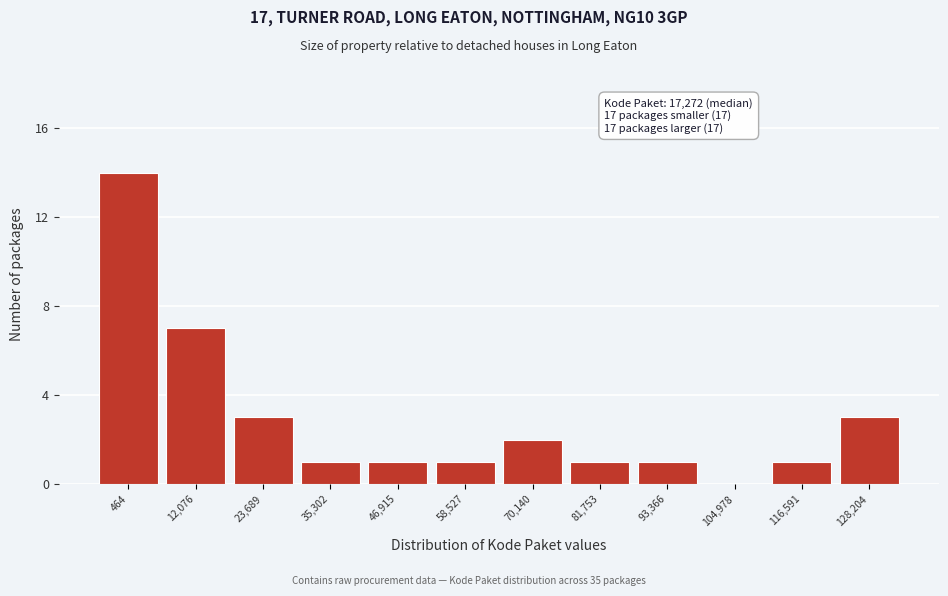

Reading left to right, what are all the values shown in this chart?

464=14	12,076=7	23,689=3	35,302=1	46,915=1	58,527=1	70,140=2	81,753=1	93,366=1	104,978=0	116,591=1	128,204=3